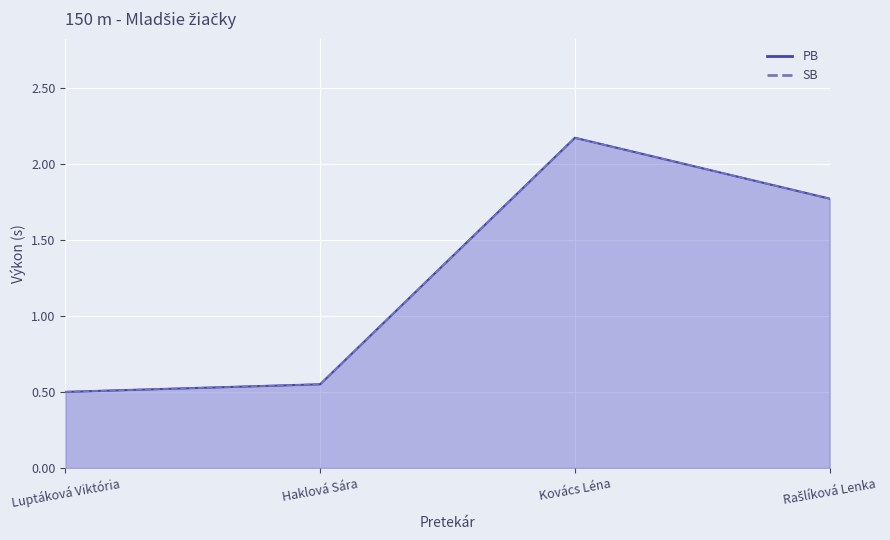

At which label does PB reach its peak?

Kovács Léna